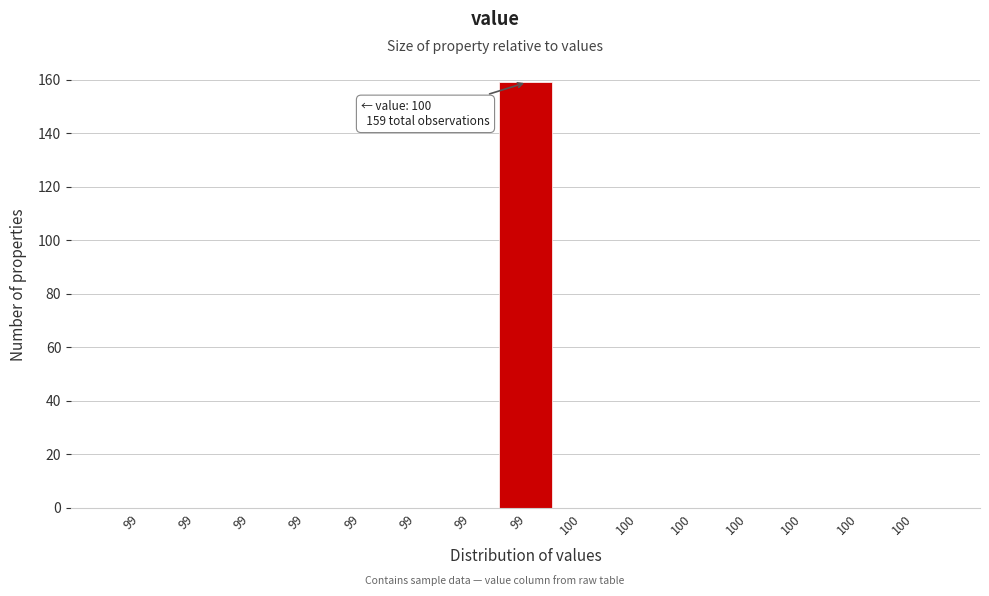

Are the bars horizontal?

No